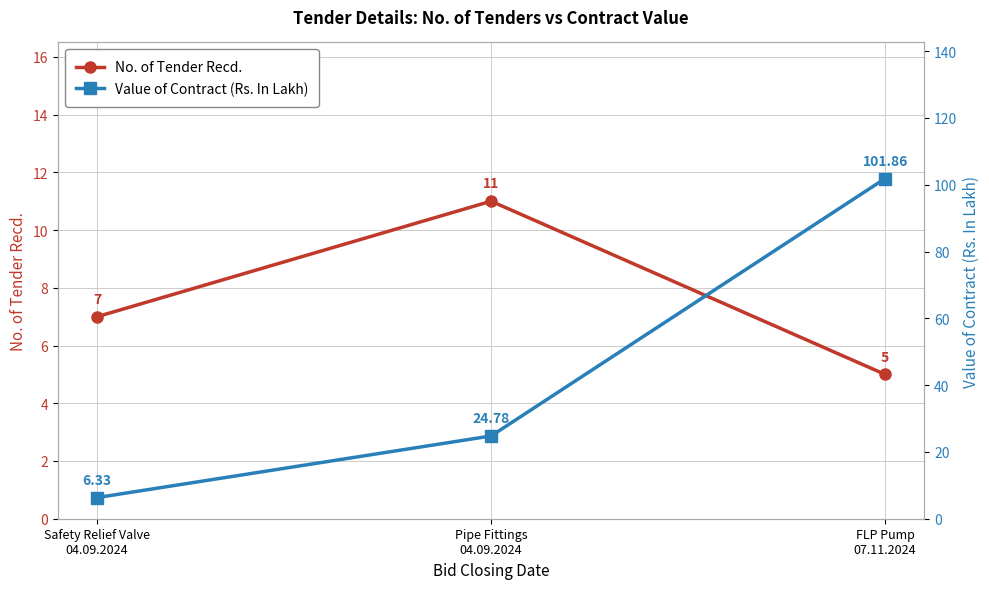

What is the average value of the Value of Contract (Rs. In Lakh) series?

44.3